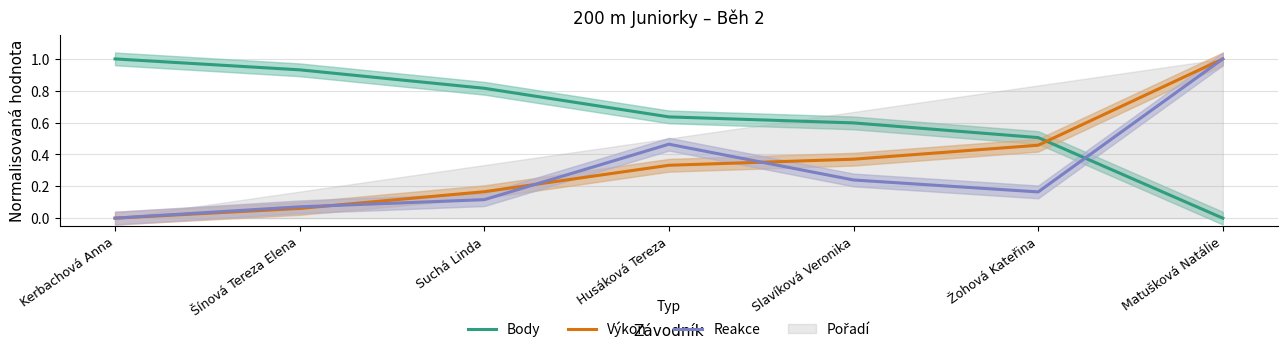

At how many categories does at least one series exceed 0?

7